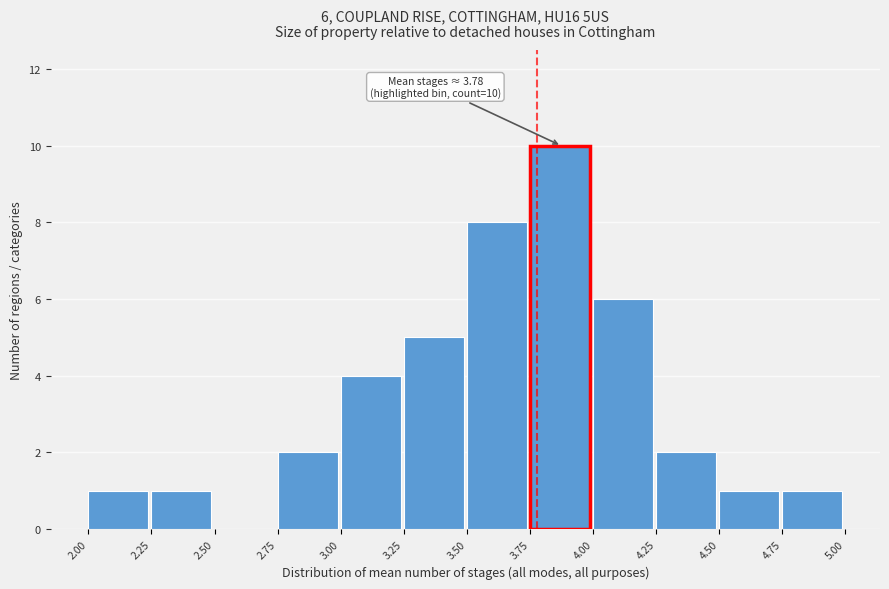

Over which range of the x-axis is the bar tallest?

3.75 to 4.00